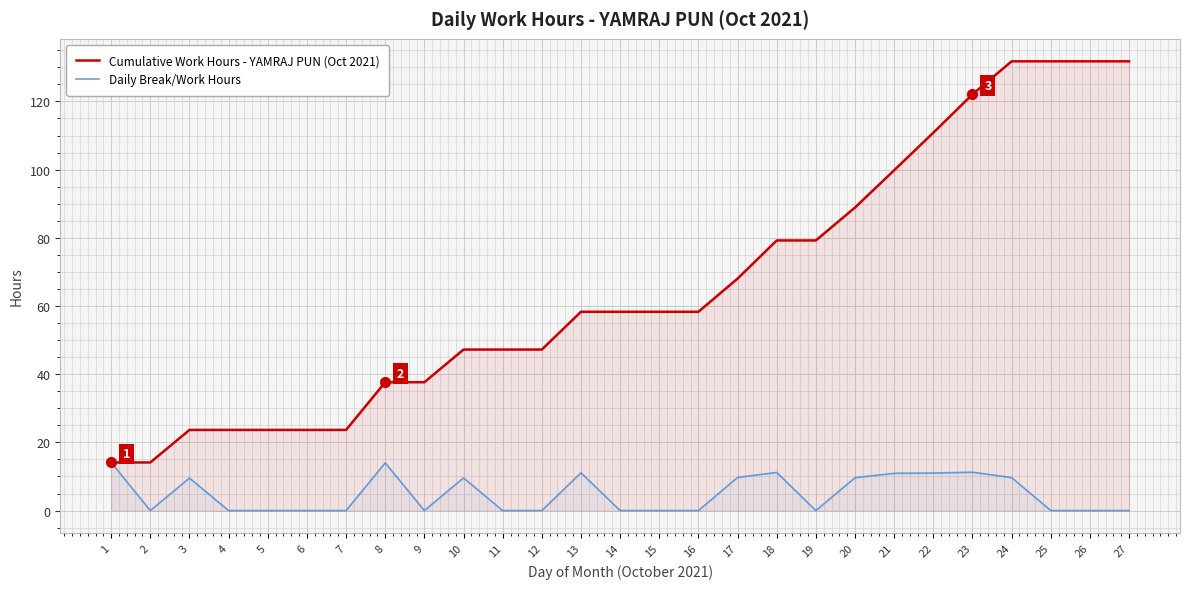

At which category does Daily Break/Work Hours reach its first local peak?

3